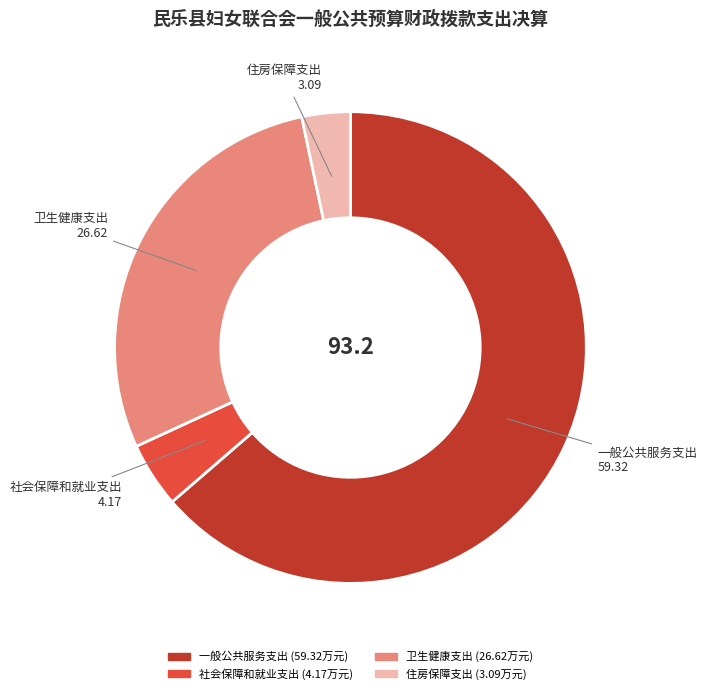

Is the sum of 一般公共服务支出 and 社会保障和就业支出 greater than half?

Yes